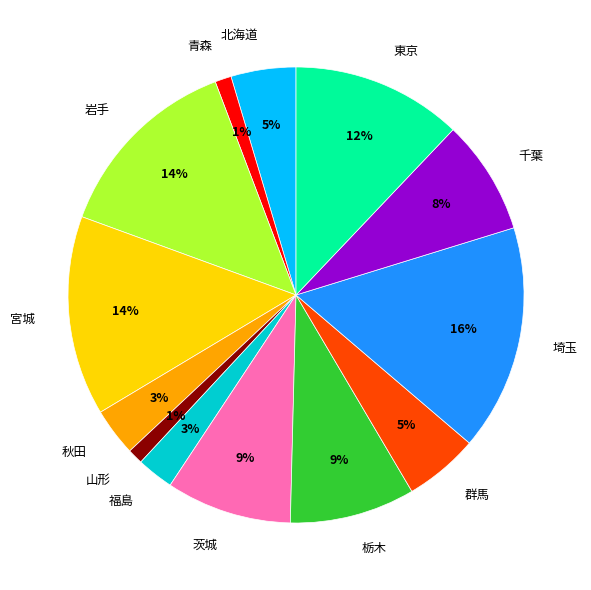

To the nearest percent, what is the average slice percentage?

8%